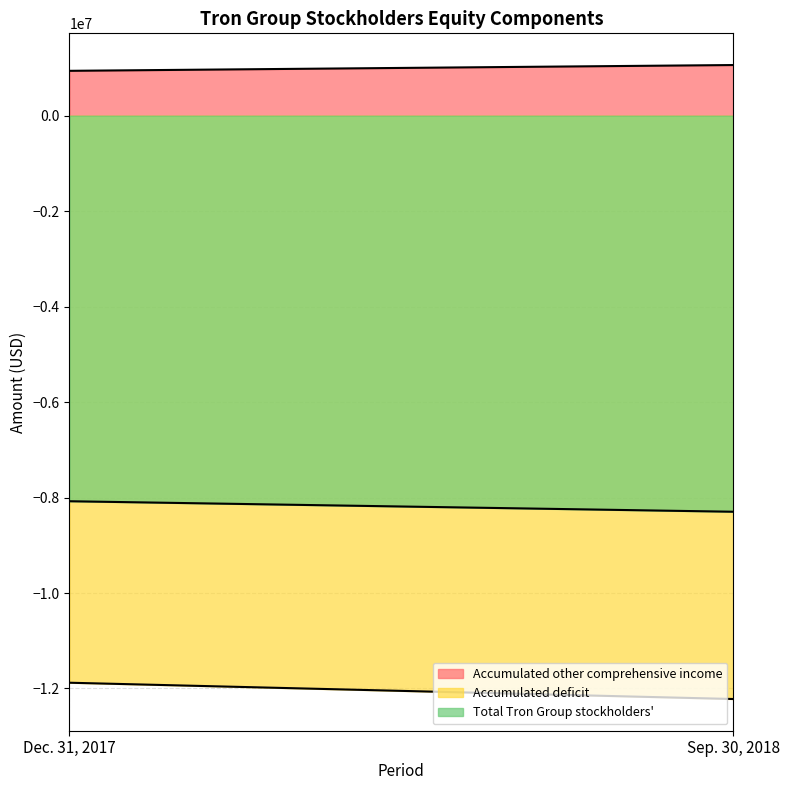

At which category is the sum across all series the highest?

Dec. 31, 2017